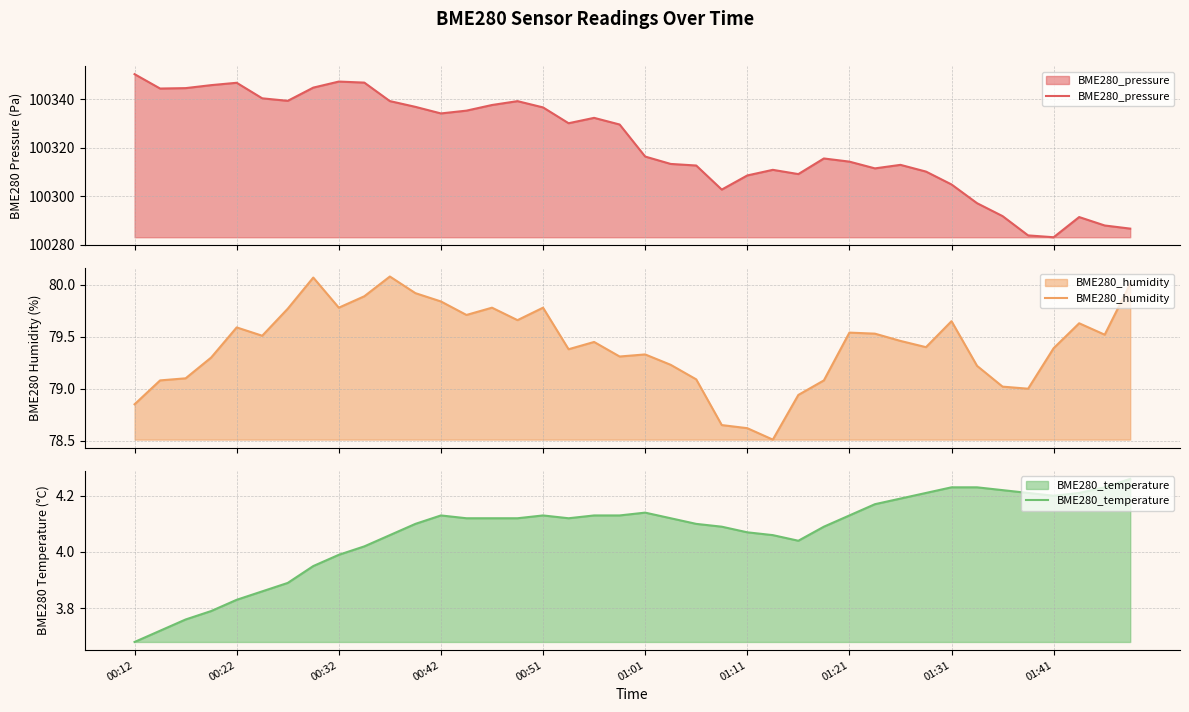

How many lines are shown in the chart?

3